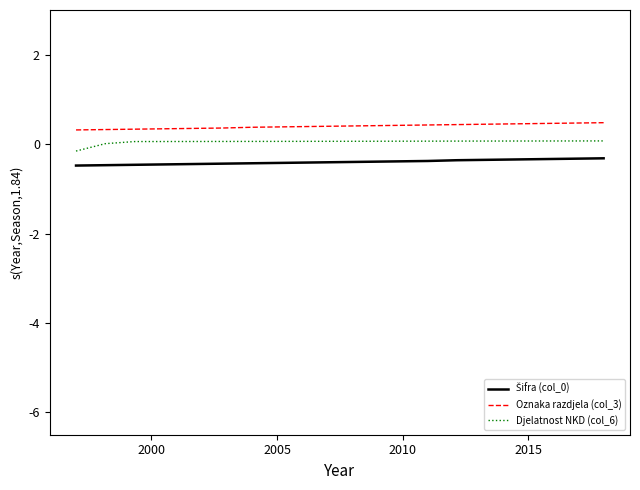

At how many categories does at least one series exceed 0?

19